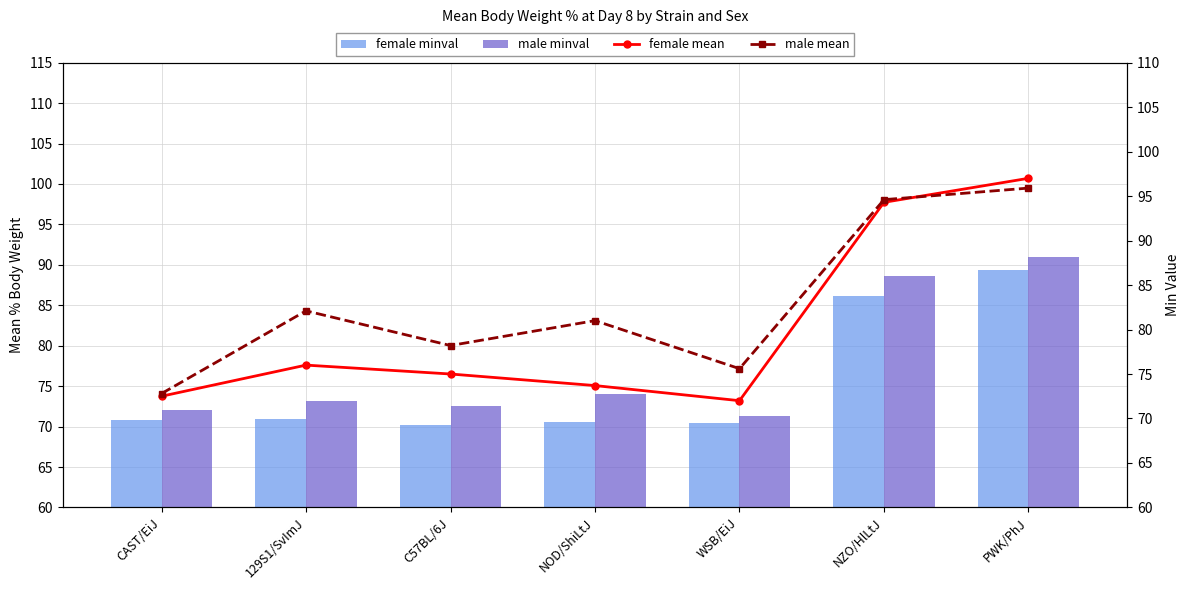

How many categories are shown in the chart?

7